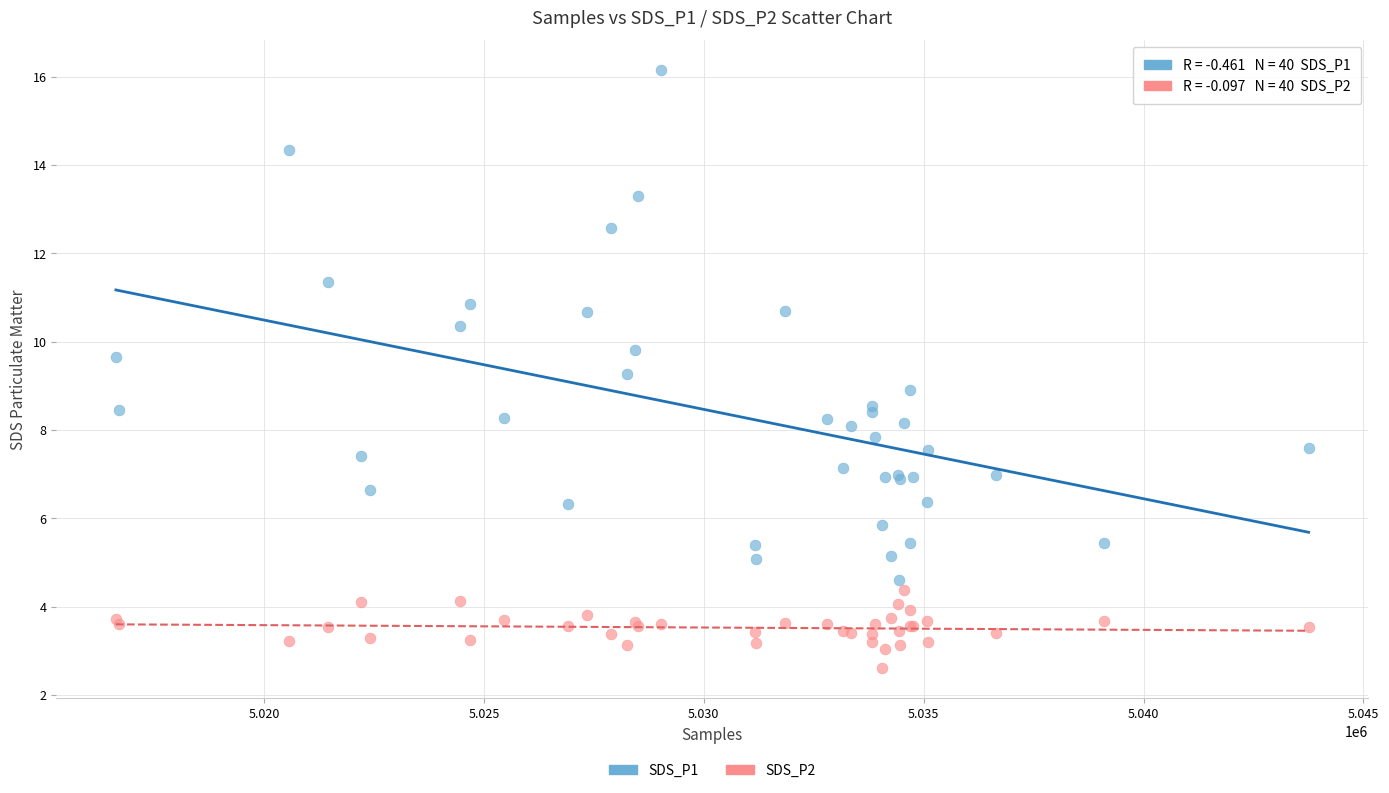

Which series contains the highest Y value?

SDS_P1